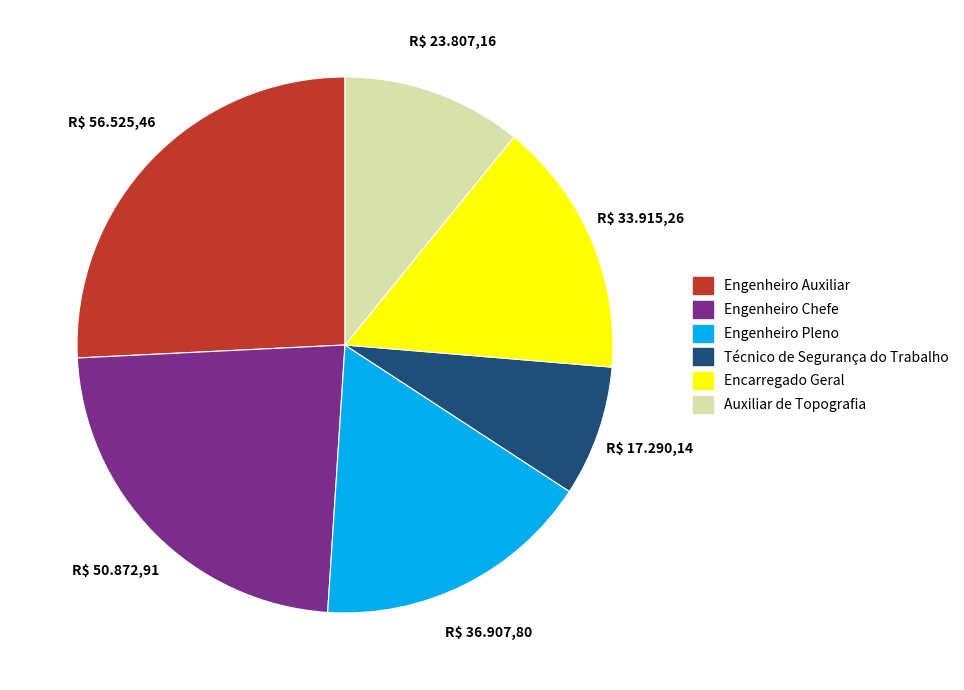

How many segments does this pie chart have?

6